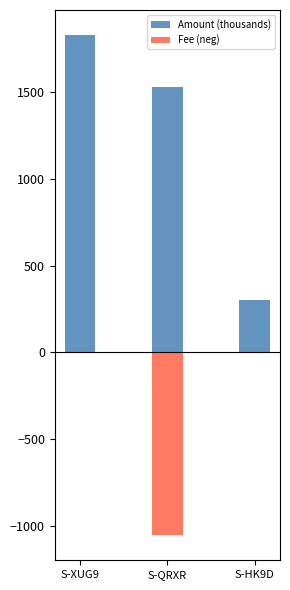

What is the difference between the second highest and minimum values in the Fee (neg) series?

1049.0